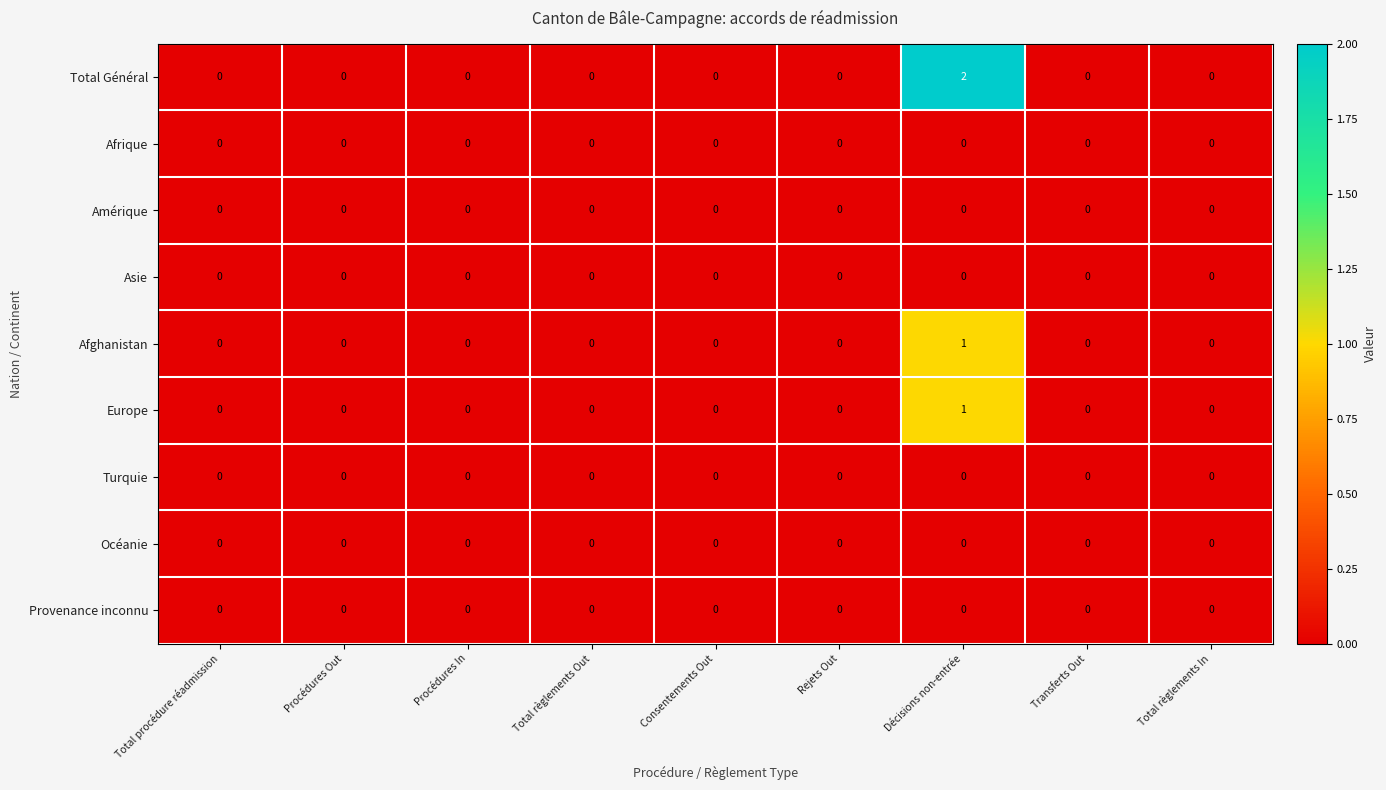

What is the total value across all series at Décisions non-entrée?

4